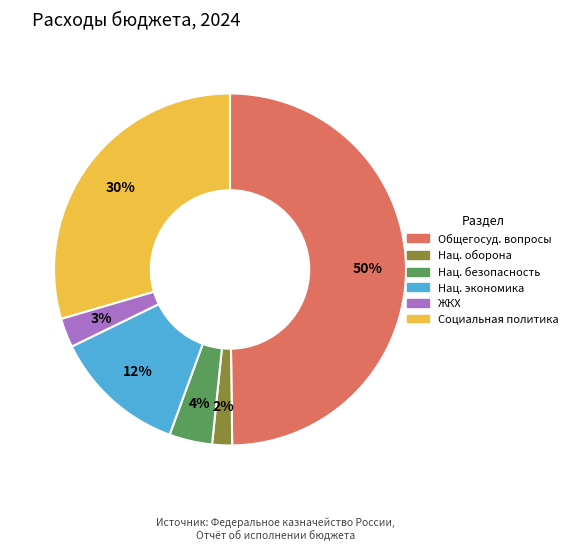

To the nearest percent, what is the difference between the largest and smallest slice percentages?

48%